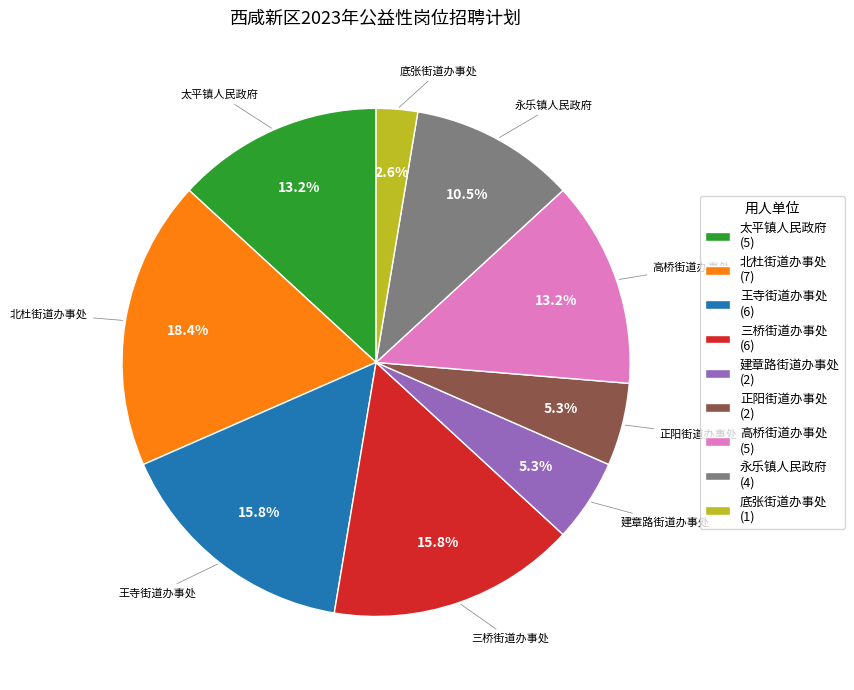

To the nearest percent, what is the combined percentage of 王寺街道办事处 and 北杜街道办事处?

34%